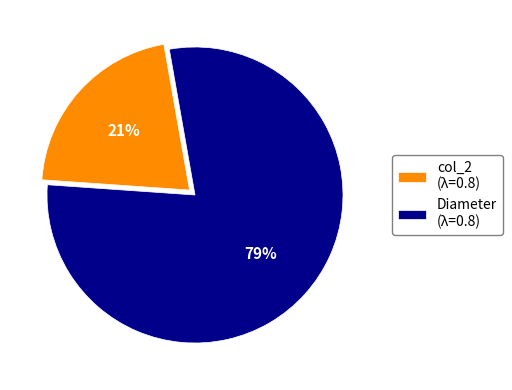

The Diameter (λ=0.8) slice represents 79% of the pie. True or false?

True